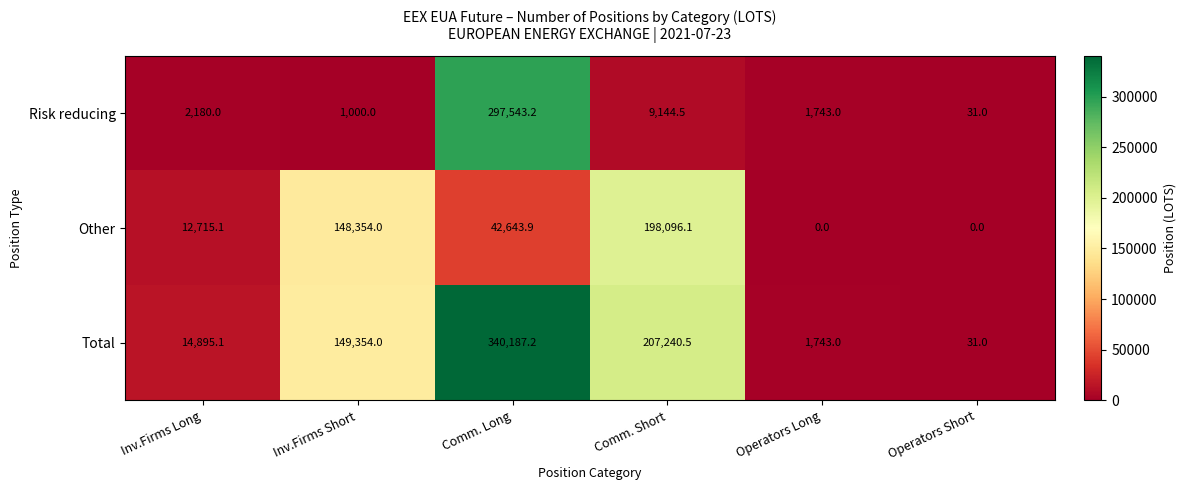

Where does the Other series first go above 42643?

Inv.Firms Short